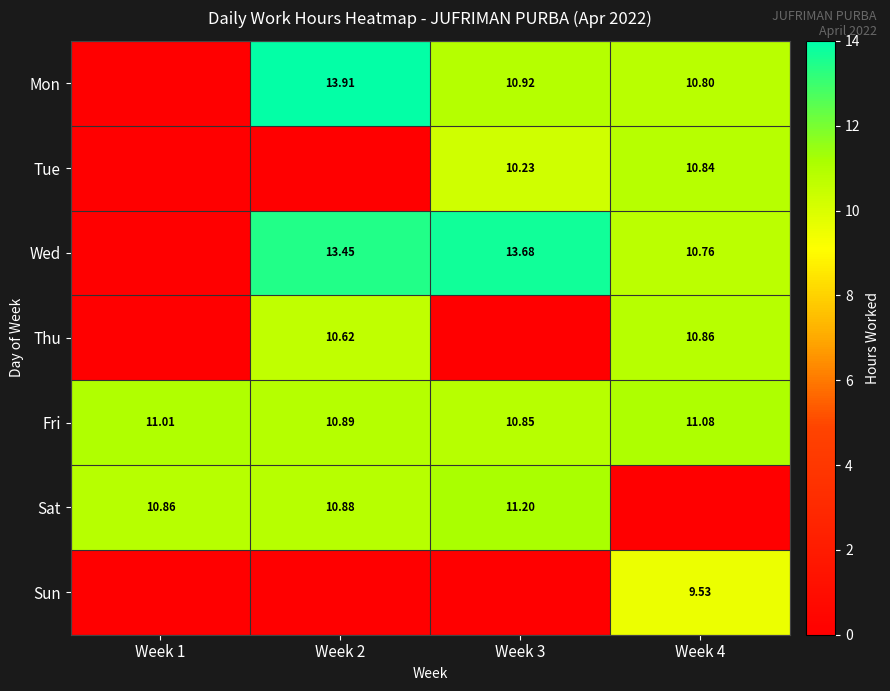

Is the value of Thu at Week 4 greater than the value of Tue at Week 3?

Yes